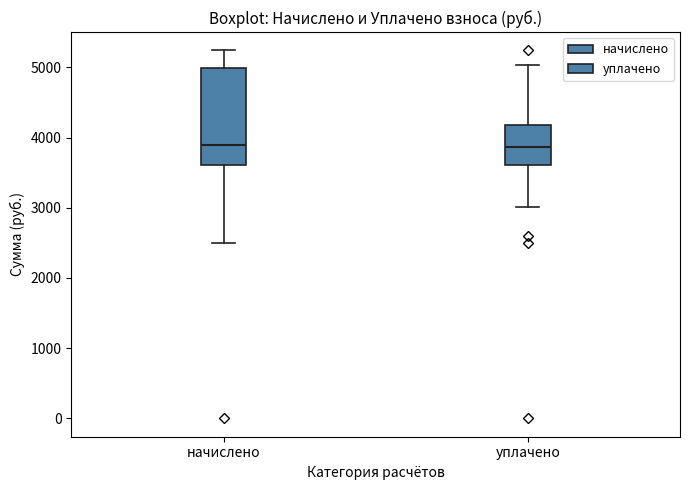

Which box is the tallest, from its lower edge to its upper edge?

начислено